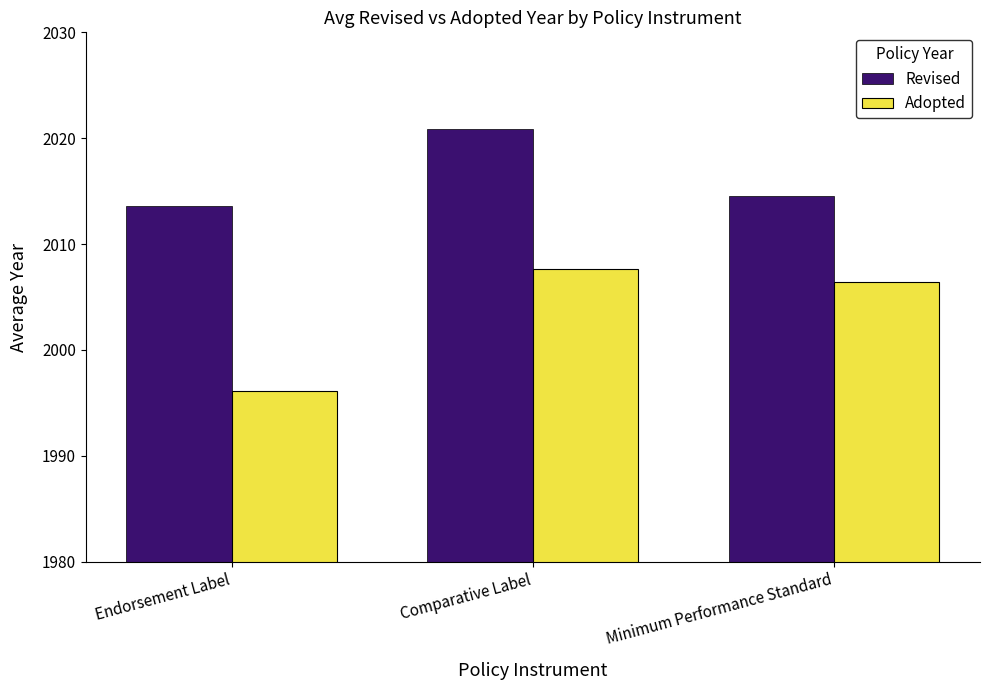

Which series changed the most between Endorsement Label and Minimum Performance Standard?

Adopted